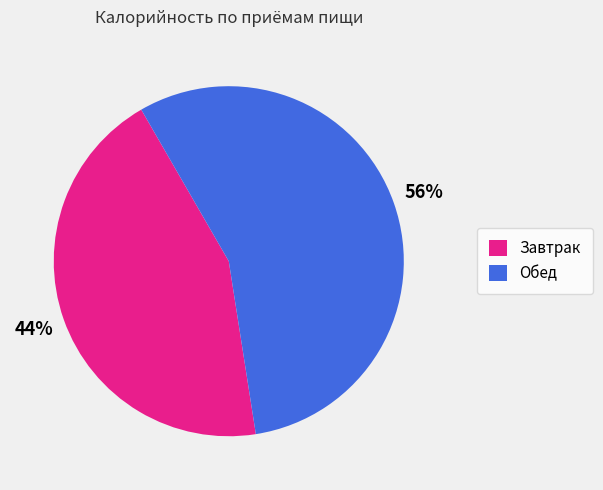

Which slice is the smallest?

Завтрак